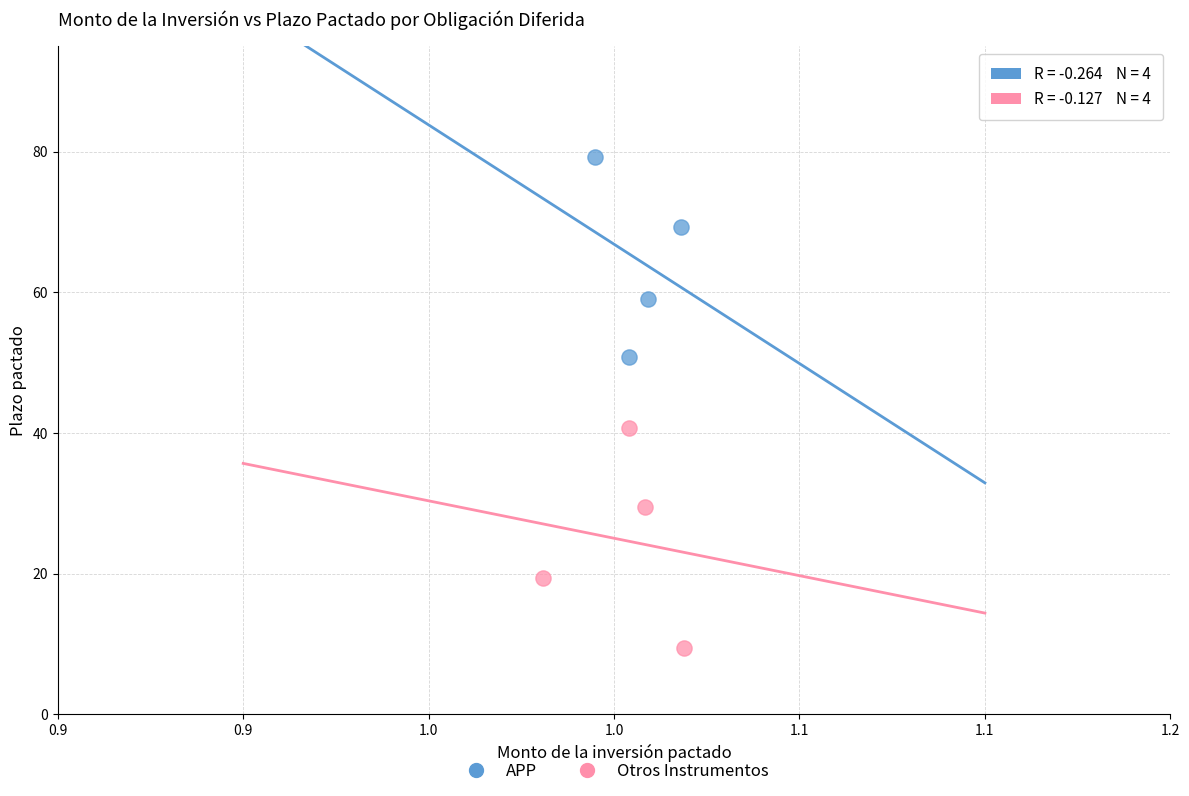

What are all the series names shown in the legend?

APP, Otros Instrumentos